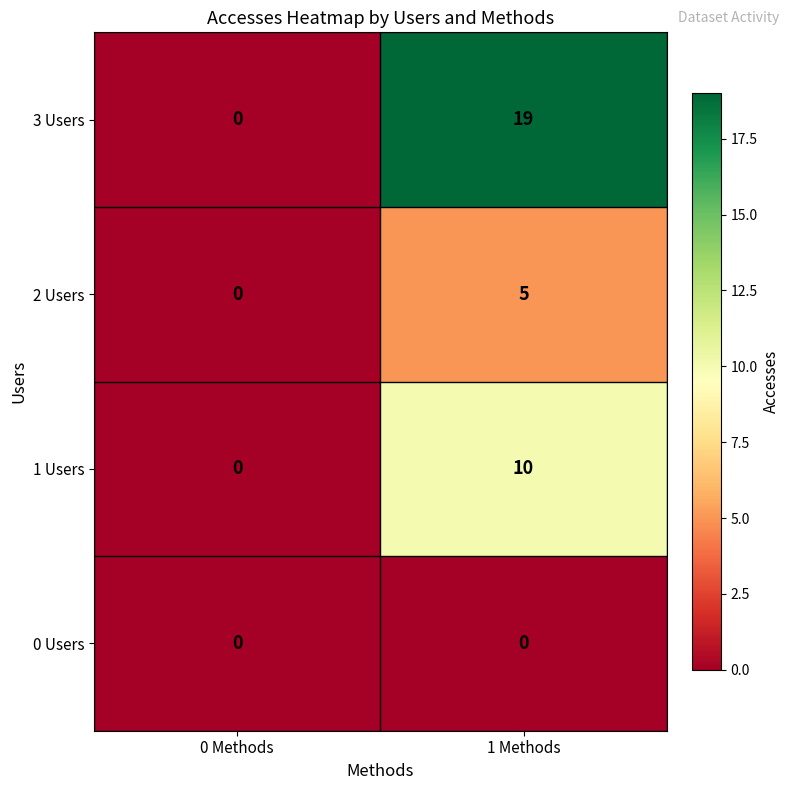

At which category is the sum across all series the highest?

1 Methods